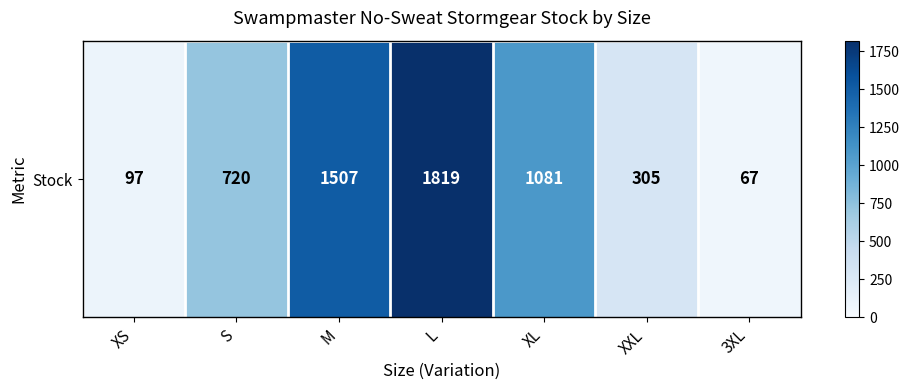

Reading right to left, list all the values displayed in this chart.

67	305	1081	1819	1507	720	97